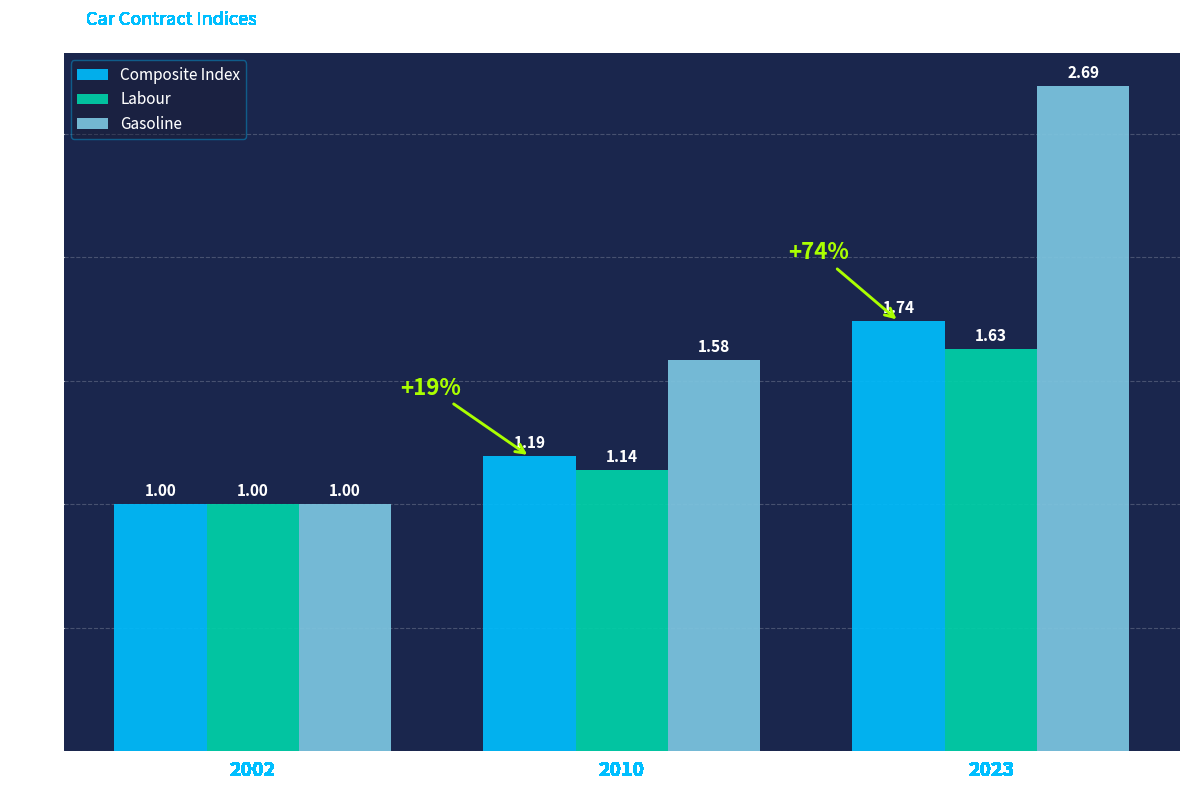

Which series has the largest total across all categories?

Gasoline